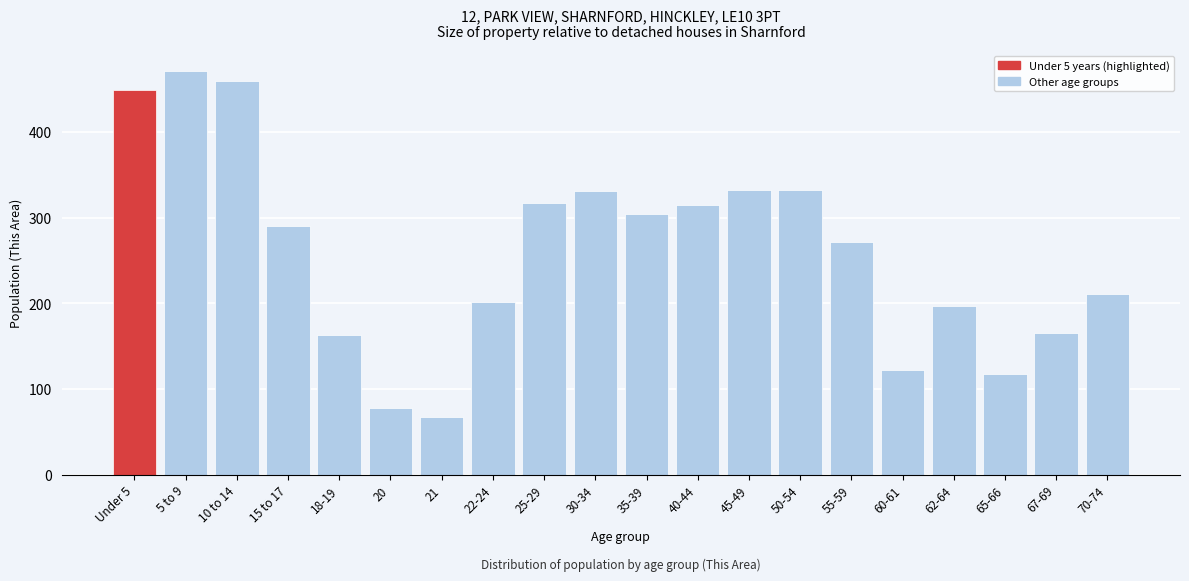

What is the label of the 19th bar from the right?

5 to 9